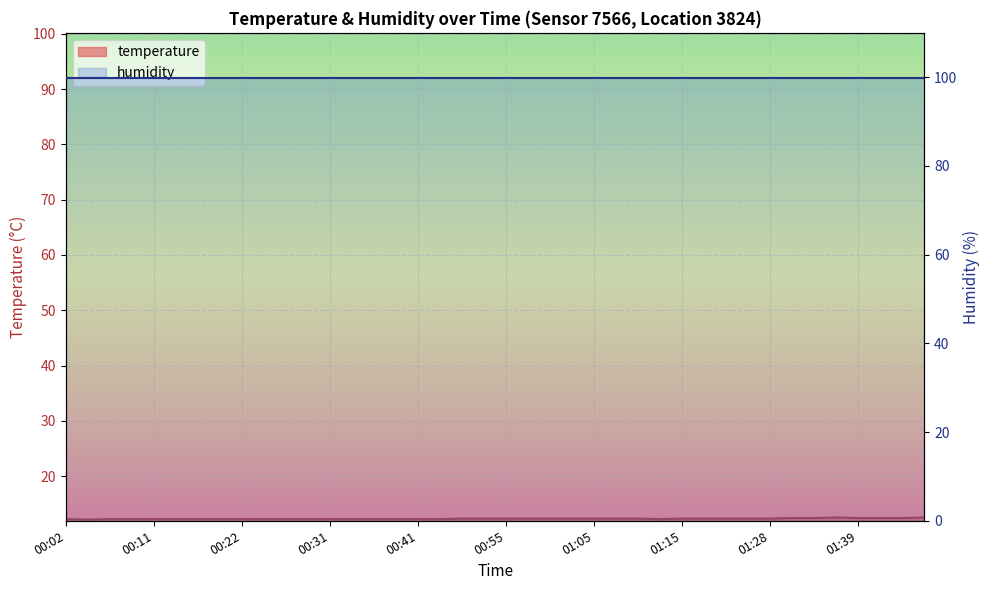

How many interior local peaks (higher than both neighbors) does the data have?

1